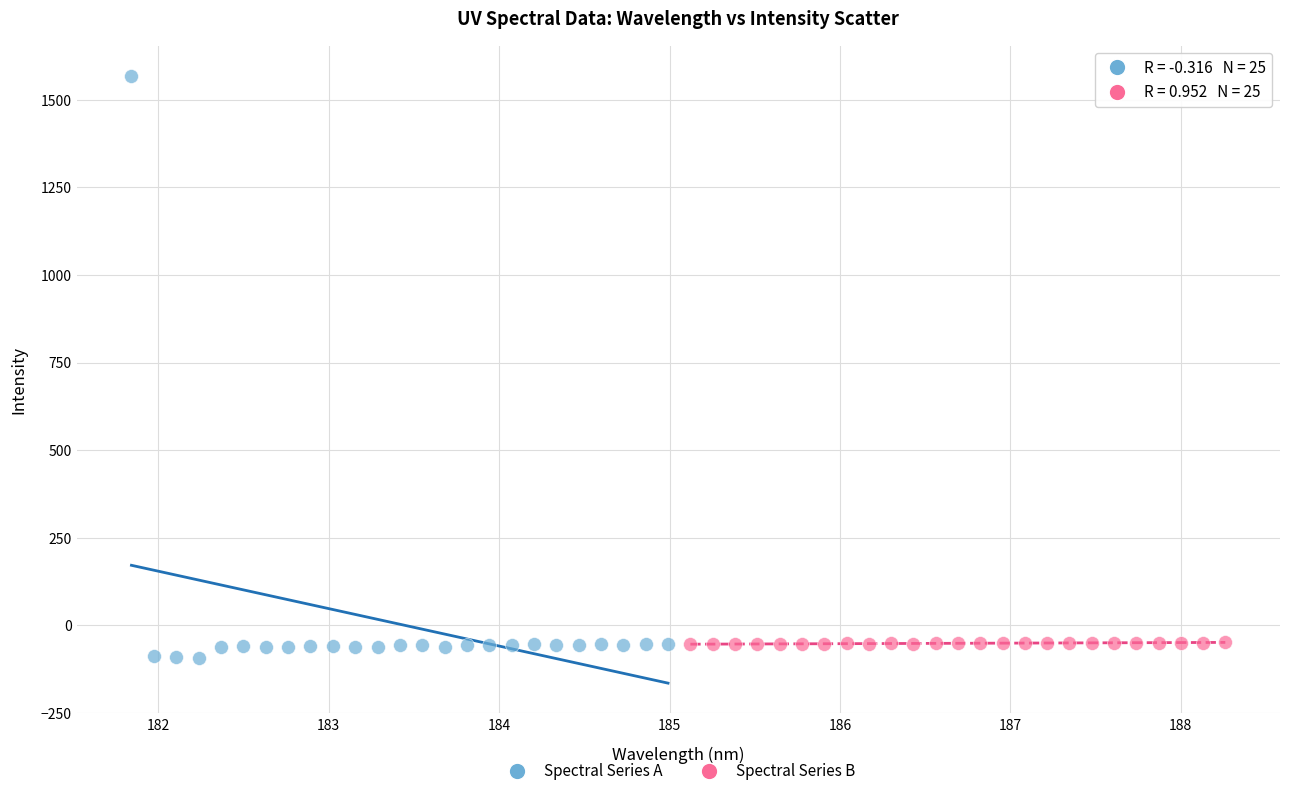

Which series has the largest Y range (max minus min)?

Spectral Series A